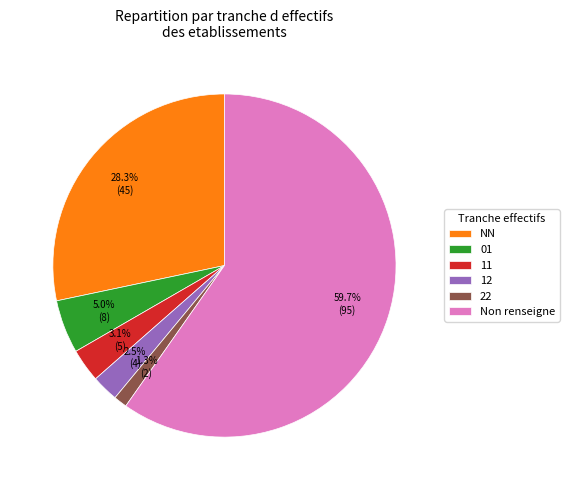

What portion of the pie excludes 22?

98.7%